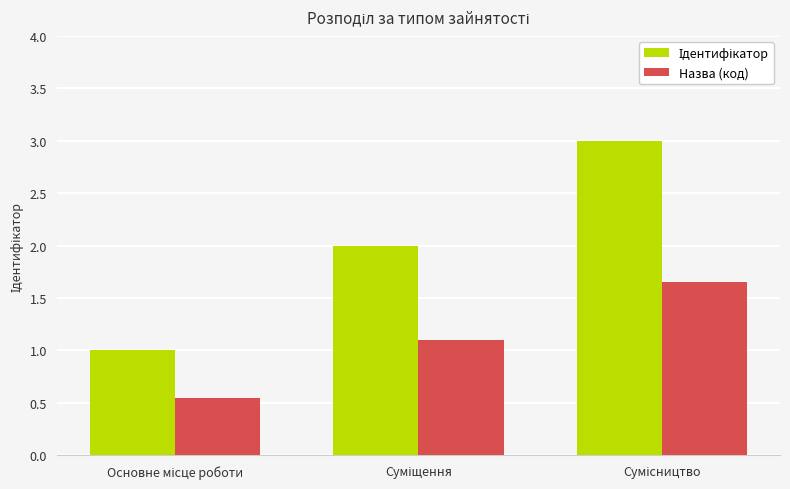

What is the difference between the maximum and minimum values in the Назва (код) series?

1.1